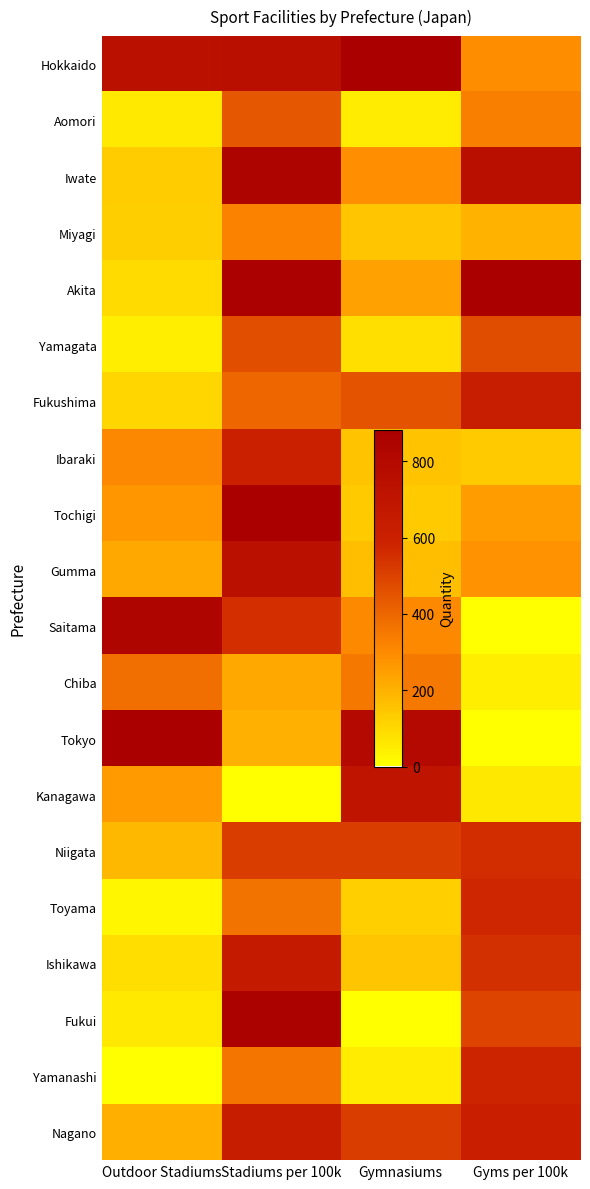

At which category is the sum across all series the highest?

Stadiums per 100k